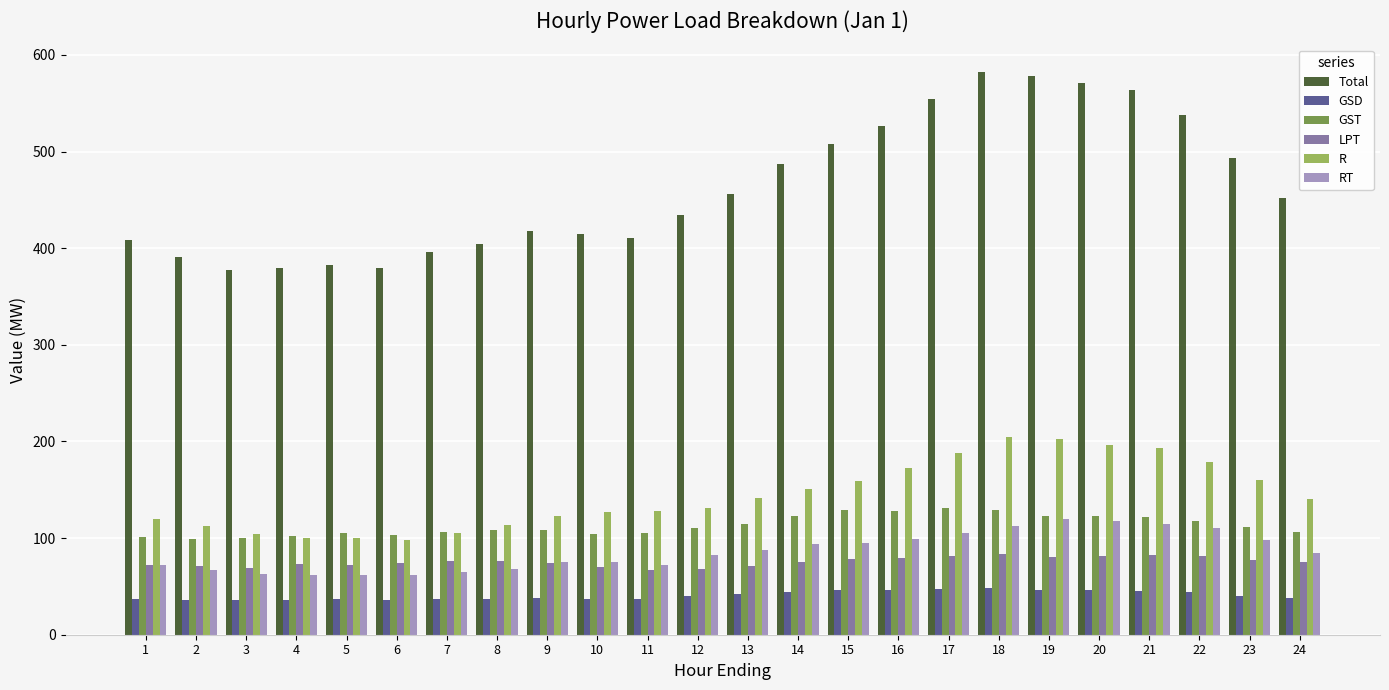

Is it true that Total equals 622.8 at 13?

False